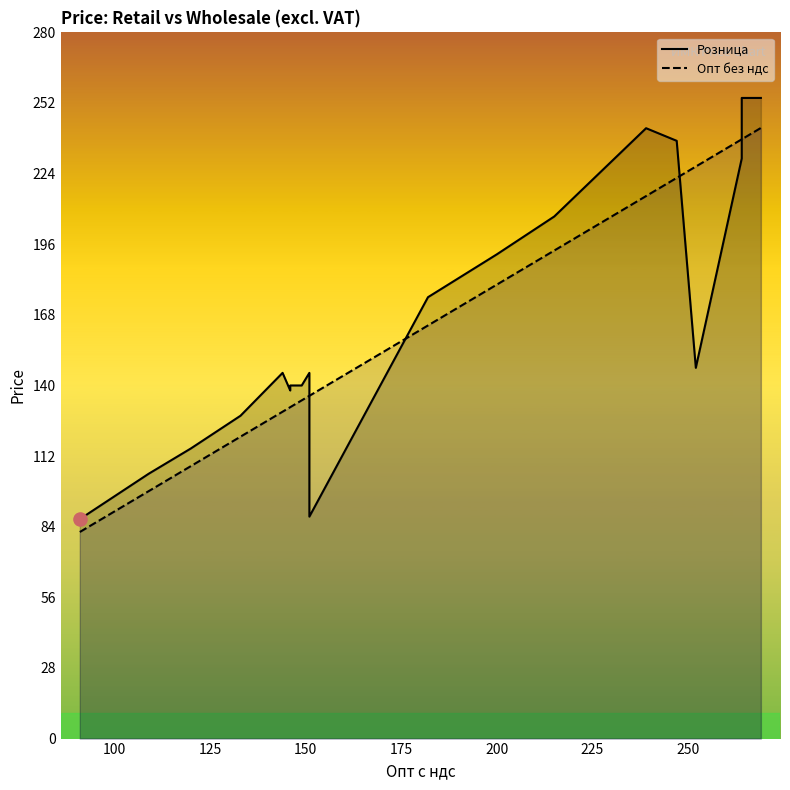

At how many categories does at least one series exceed 149?

9